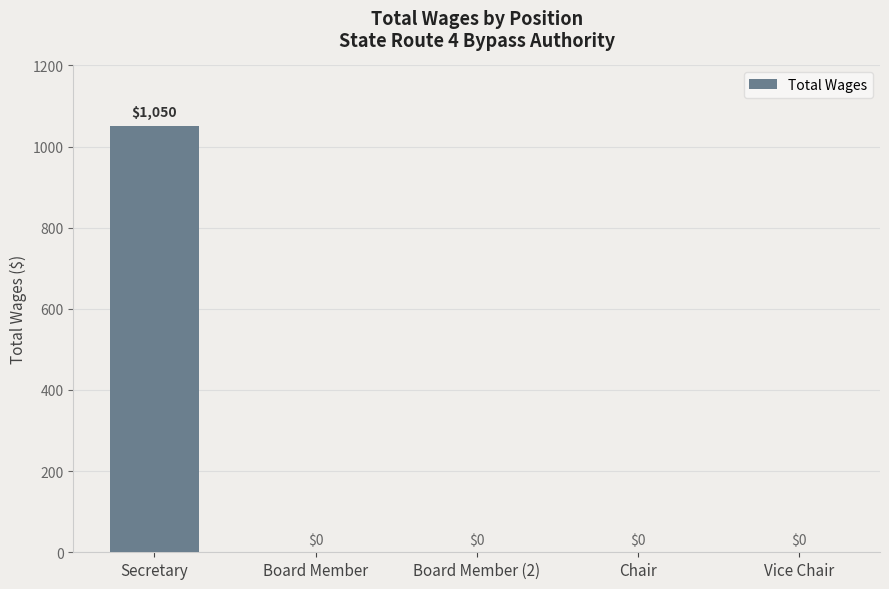

Reading left to right, extract all data points from this chart.

1050	0	0	0	0